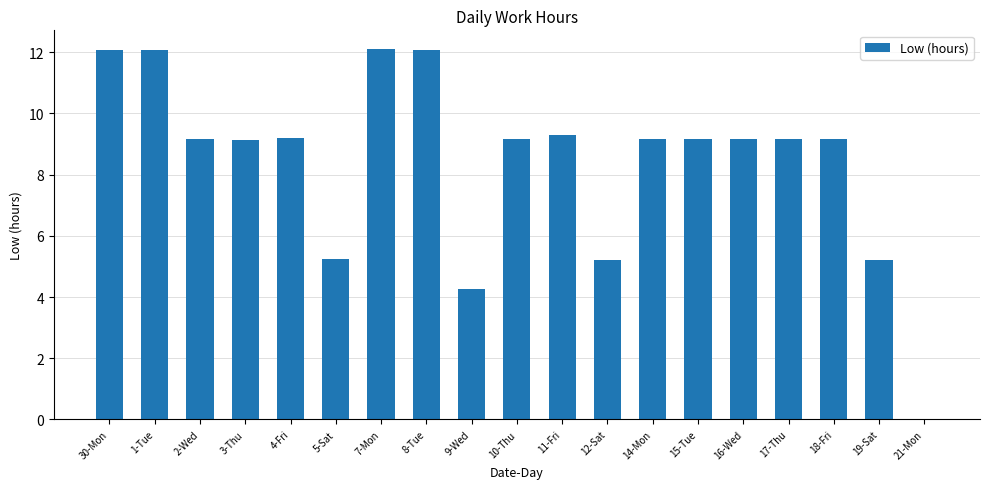

What is the maximum value shown in the chart?

12.1